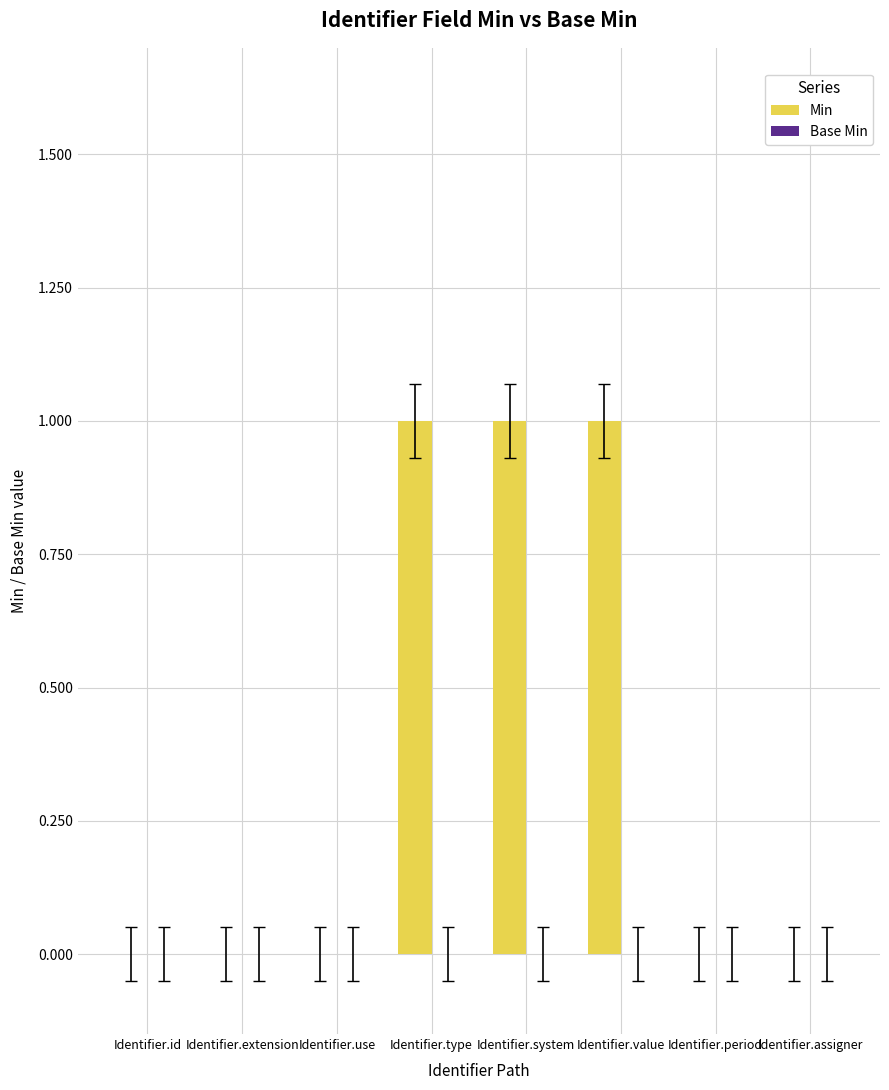

Is it true that the value at Identifier.system is 1?

True